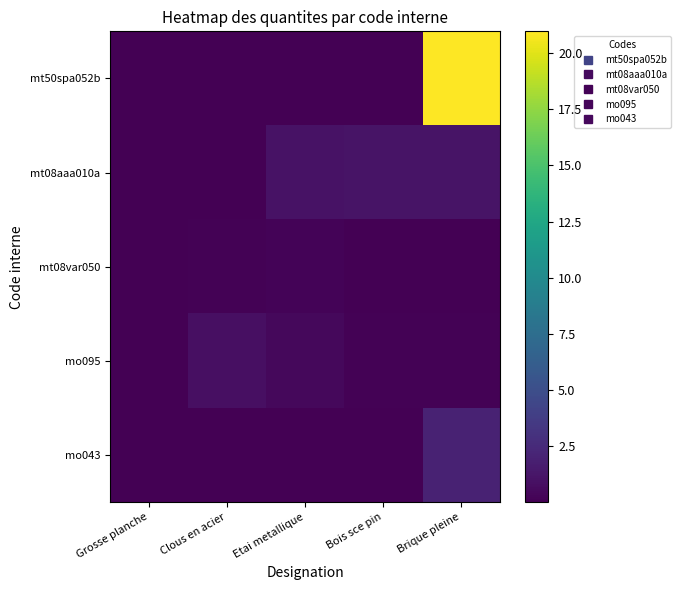

Between Bois sce pin and Brique pleine, which series saw the biggest shift?

mt50spa052b